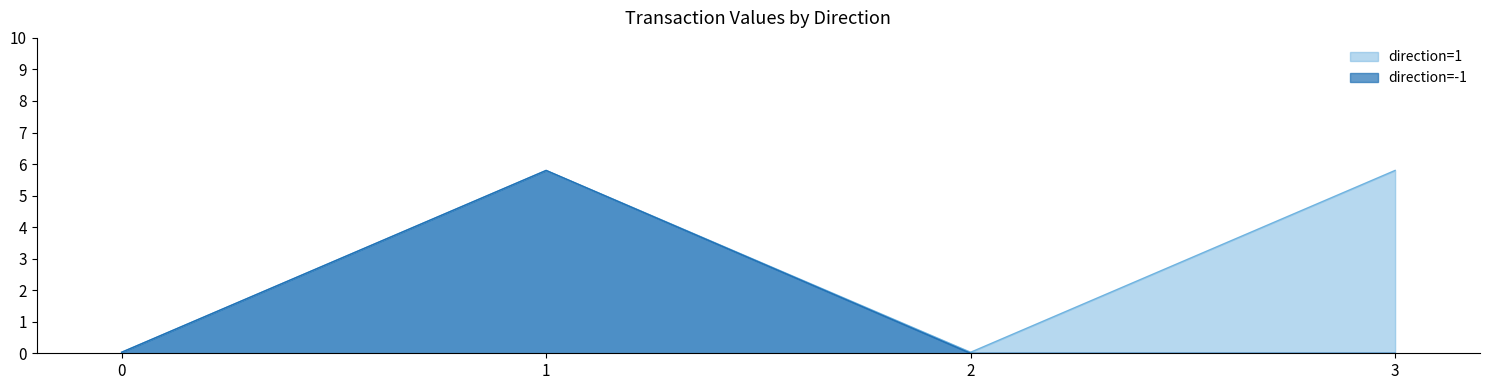

Rank the series at 3 from highest to lowest value.

direction=1, direction=-1